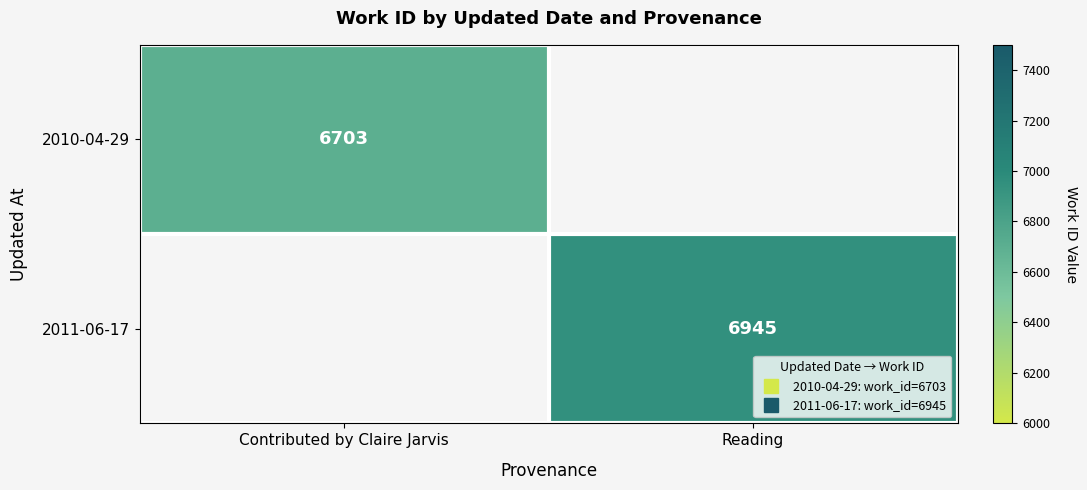

List the labels in order of 2010-04-29 value, largest first.

Contributed by Claire Jarvis, Reading